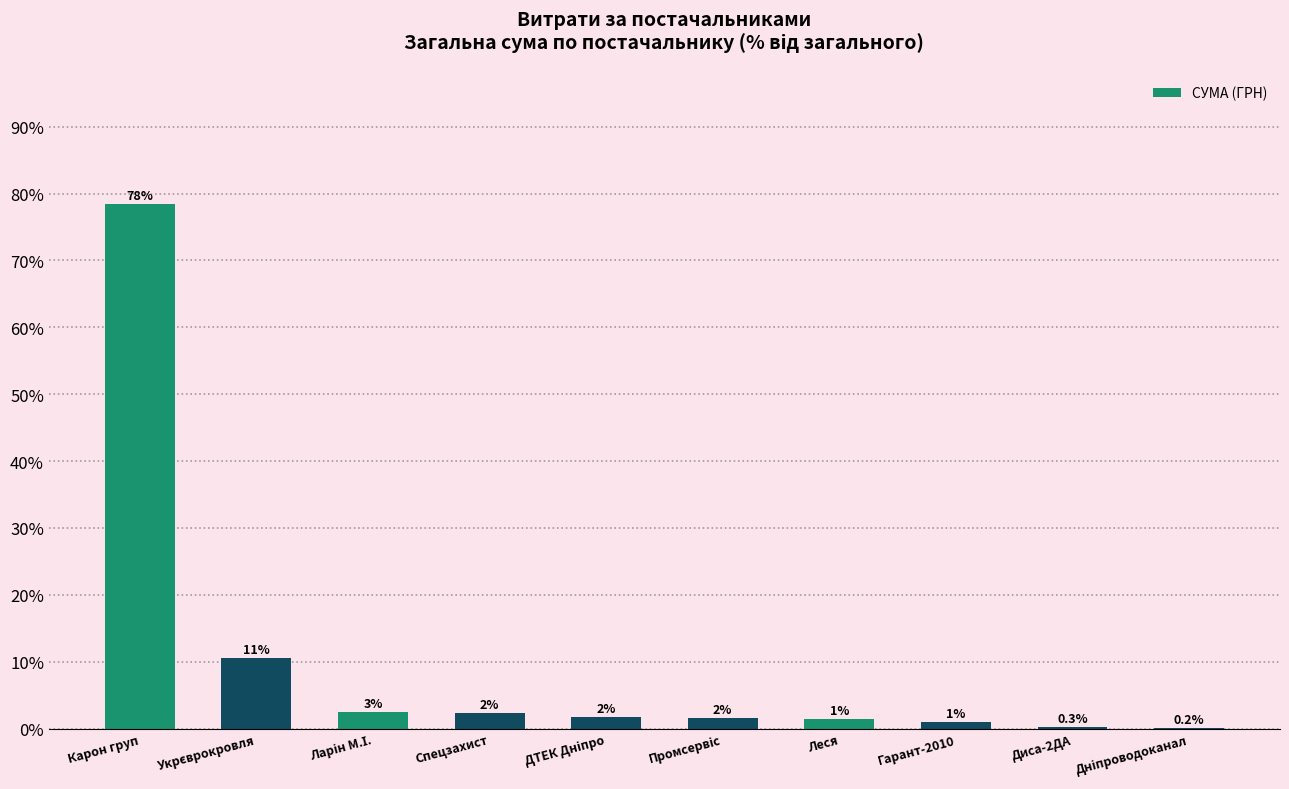

What is the sum of all values?

100.0